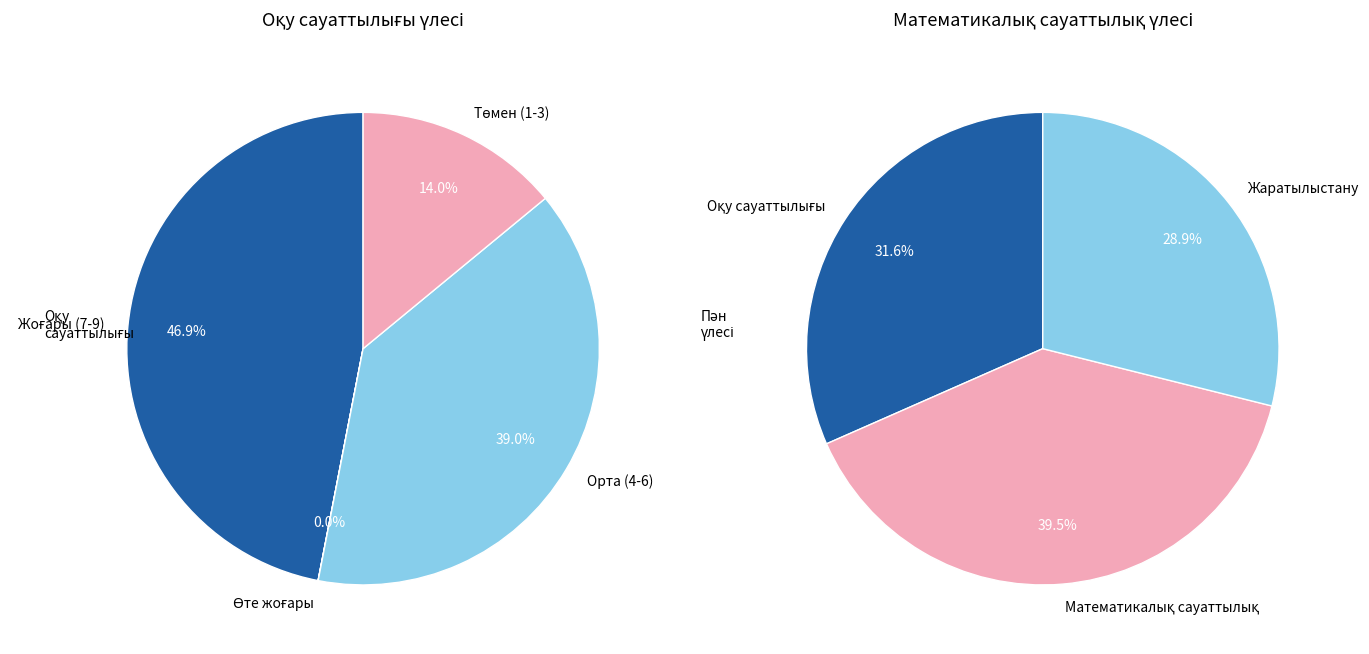

Does 7 represent more than half of the total?

No